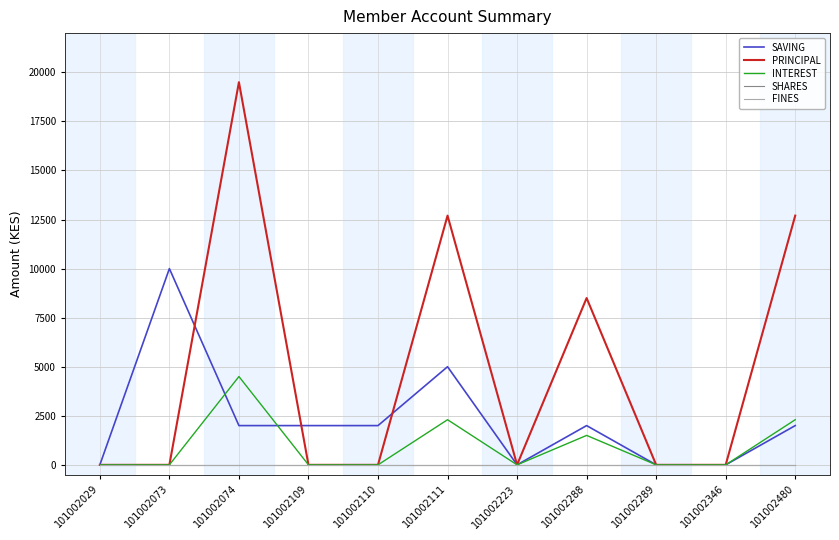

Which label corresponds to the largest value in the chart?

101002074